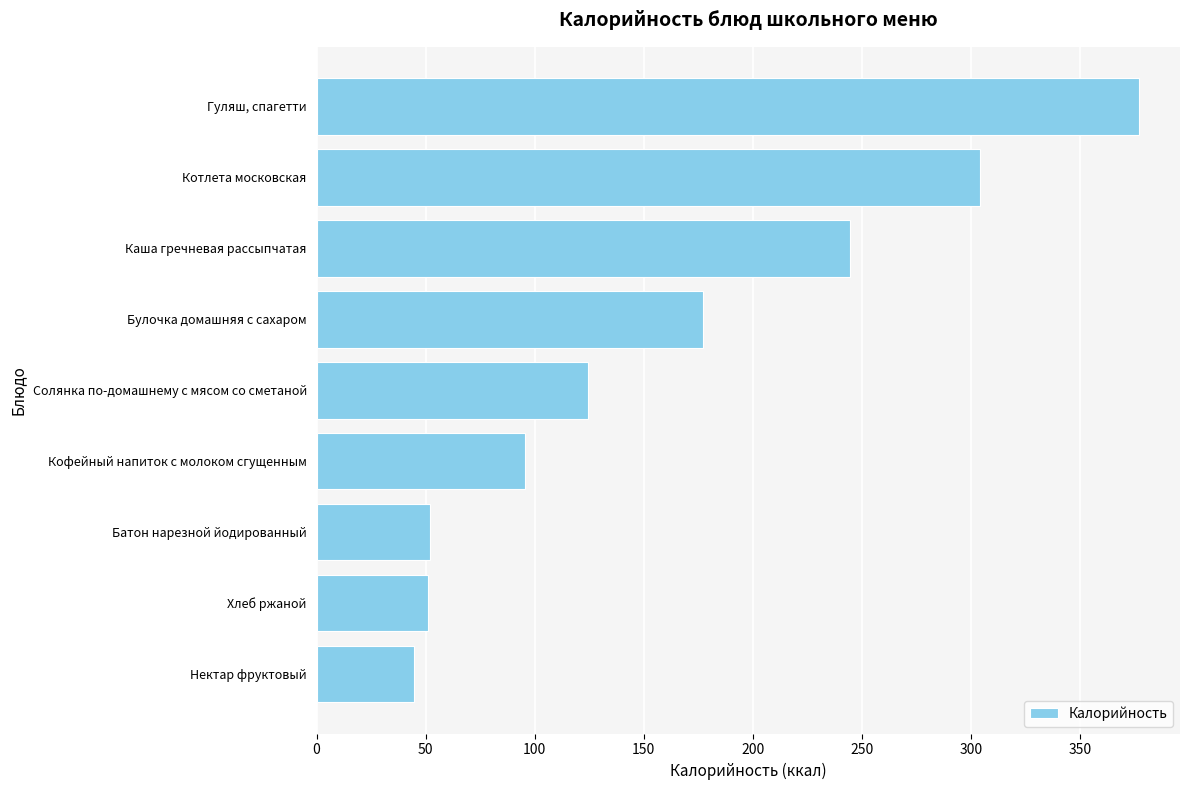

What is the change in value from Булочка домашняя с сахаром to Каша гречневая рассыпчатая?

+67.7